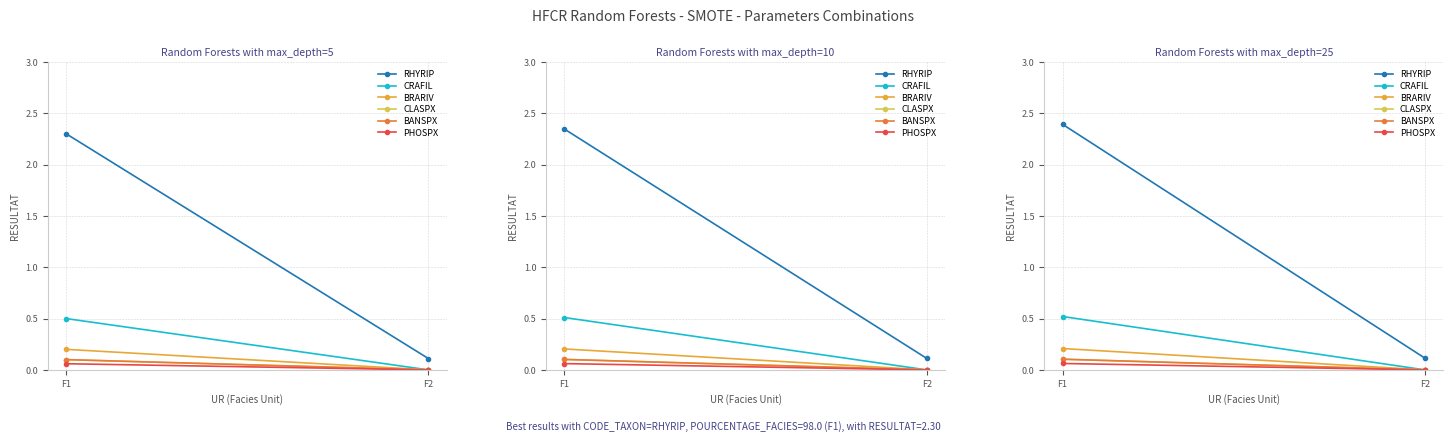

How many values in BRARIV are above zero?

1